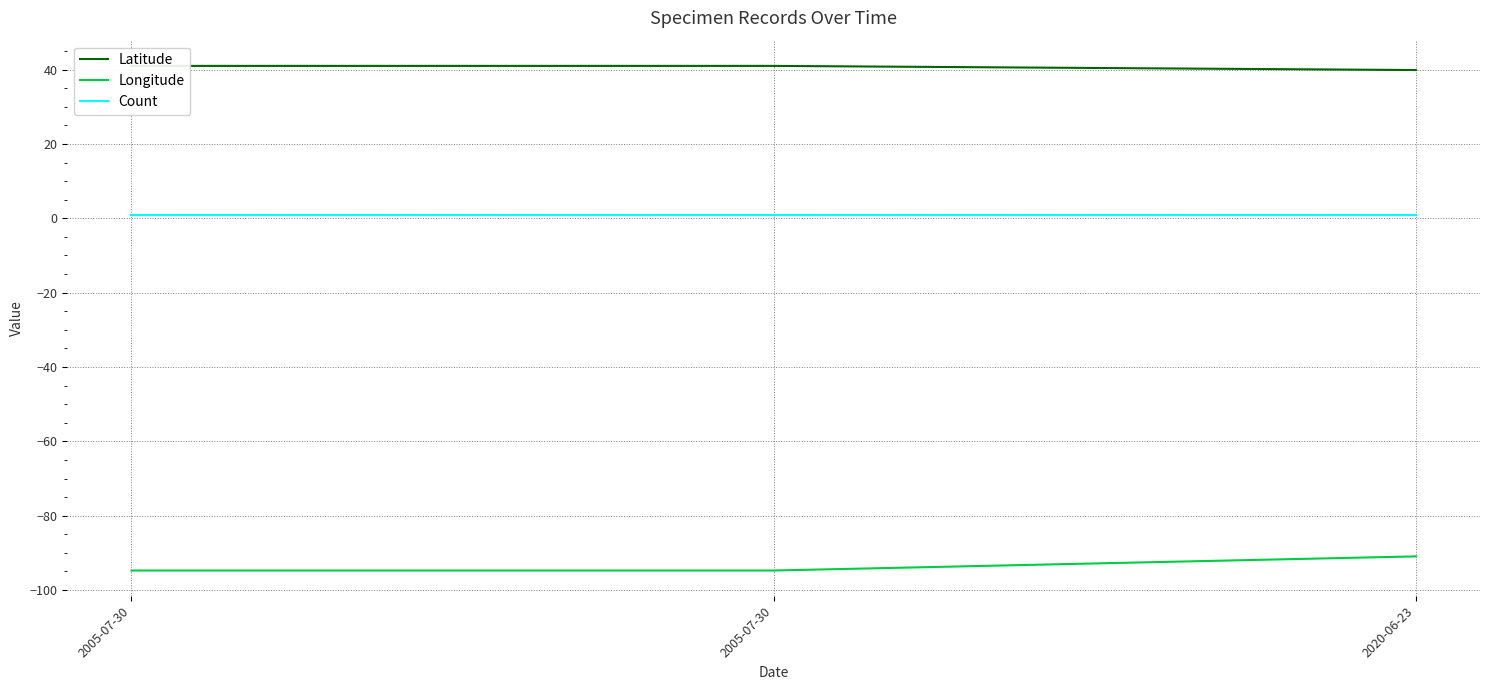

What is the label of the 3rd point from the left?

2020-06-23